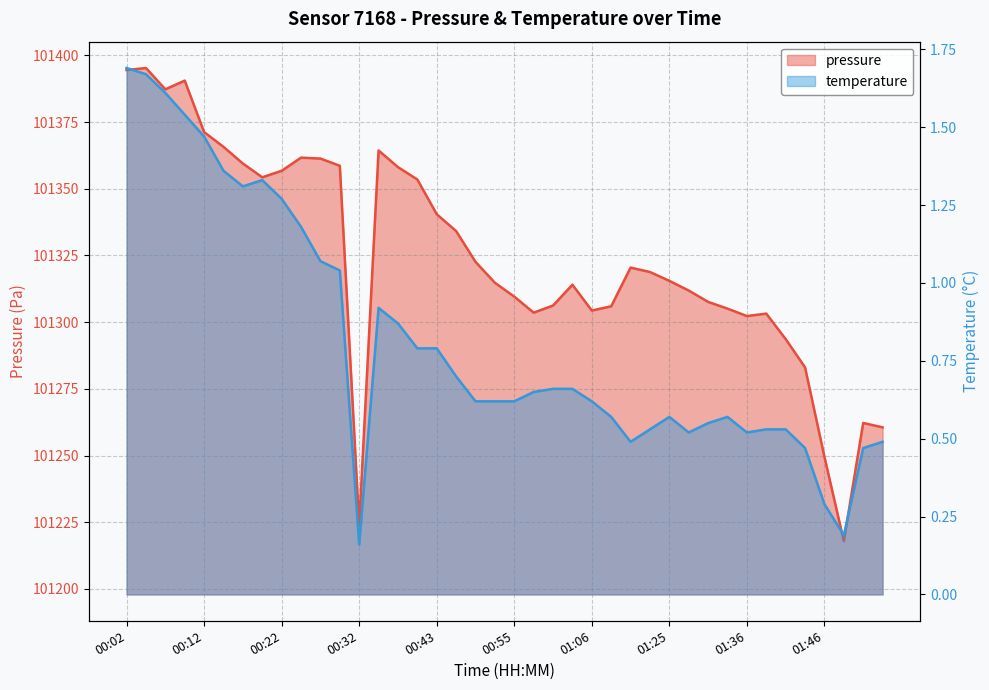

How many data points does each series have?

40